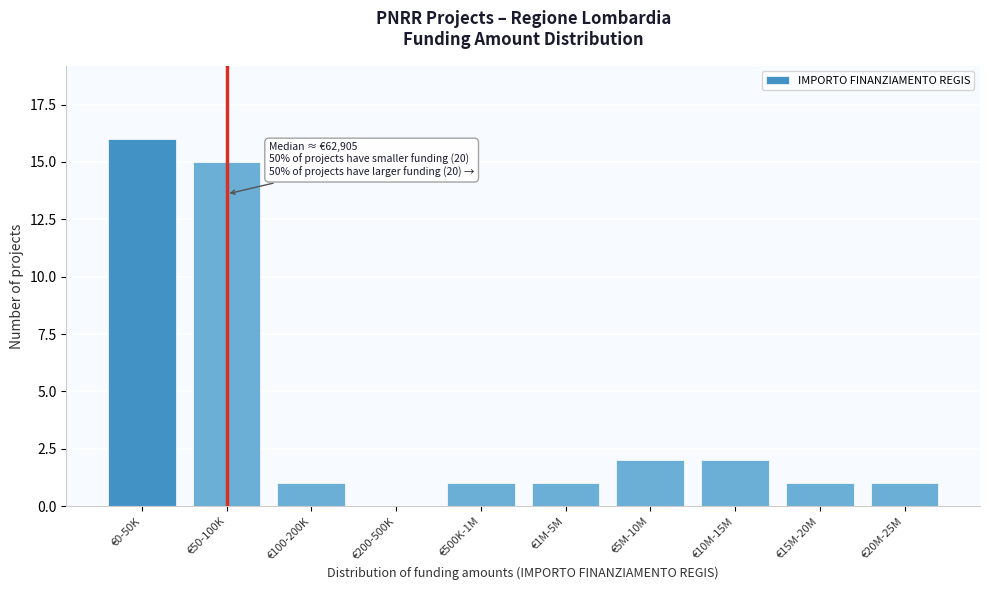

Reading right to left, transcribe all the data shown in this chart.

€20M-25M=1	€15M-20M=1	€10M-15M=2	€5M-10M=2	€1M-5M=1	€500K-1M=1	€200-500K=0	€100-200K=1	€50-100K=15	€0-50K=16